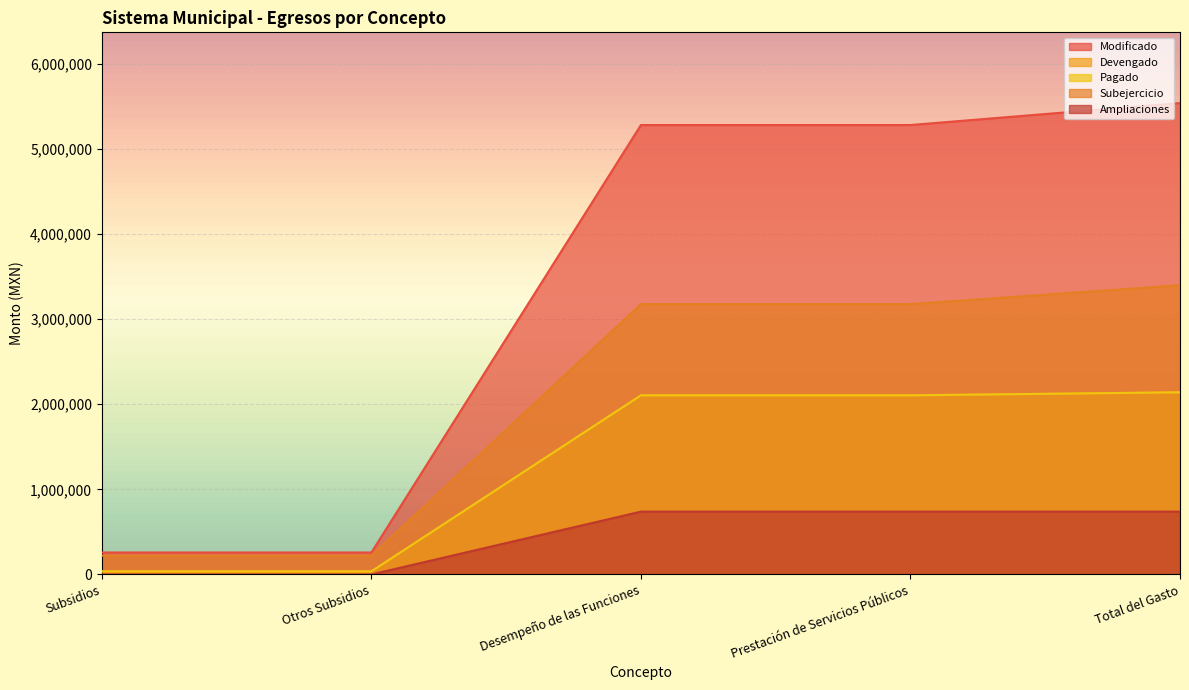

Which has a higher value, Subsidios or Otros Subsidios?

Subsidios